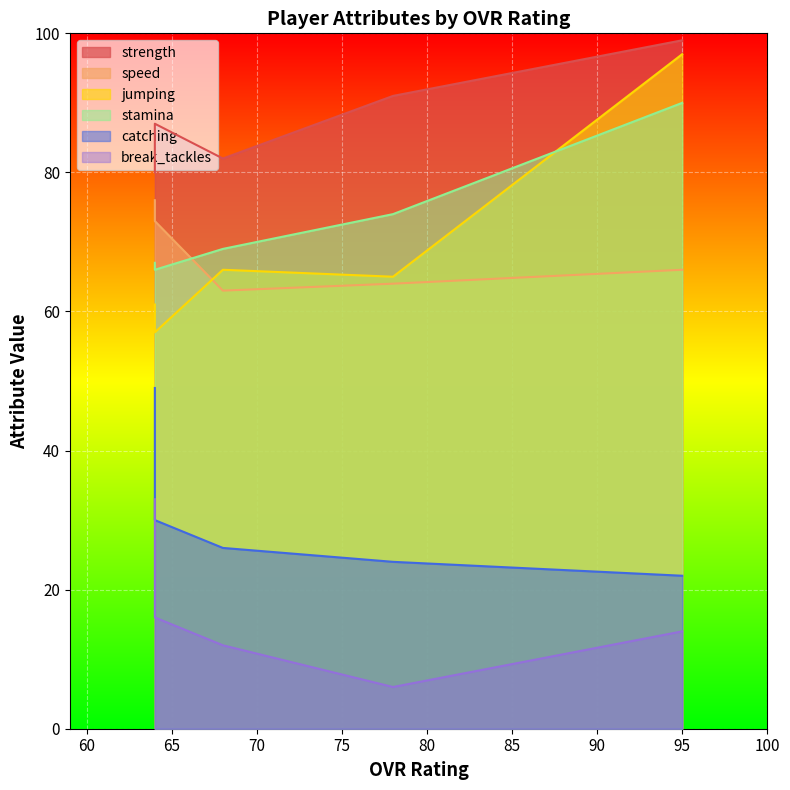

What is the difference between the highest and lowest values at 95?

85